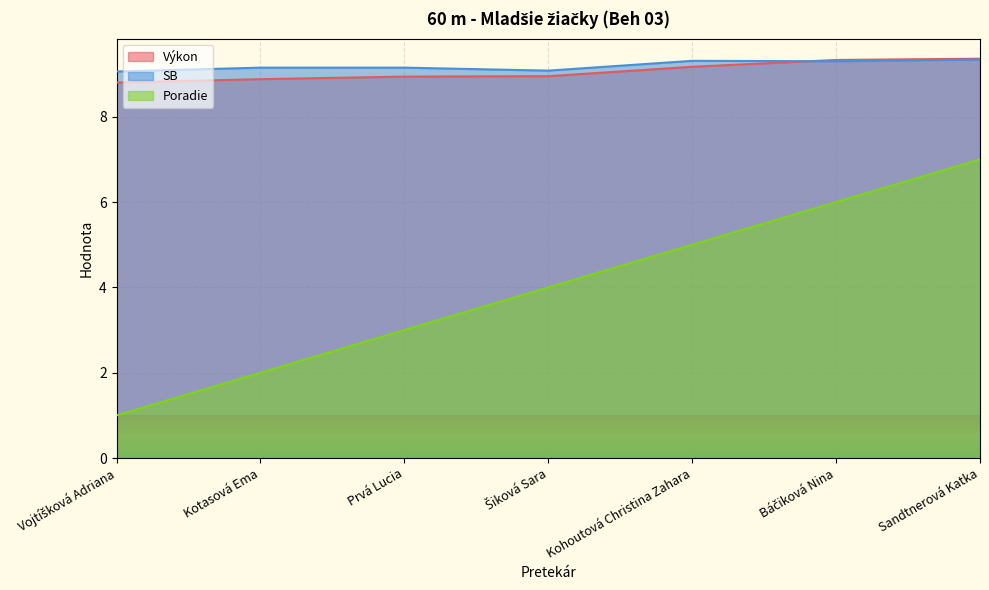

True or false: Poradie has a value of 0.9 at Šiková Sara.

False